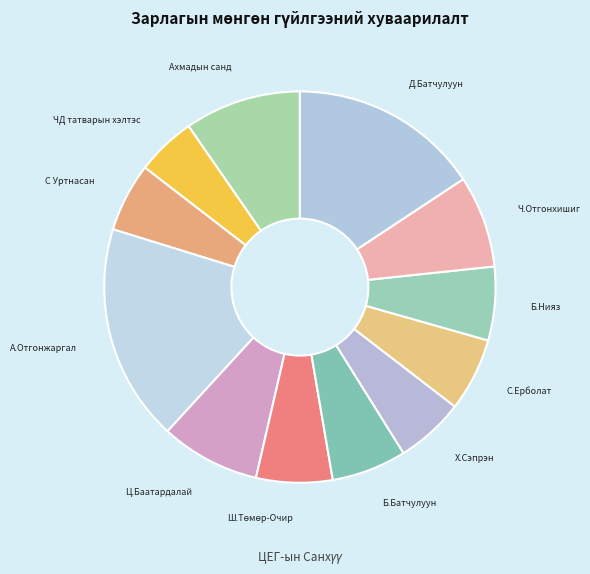

Approximately how many times larger is the value at Ц.Баатардалай compared to Х.Сэпрэн?

1.5